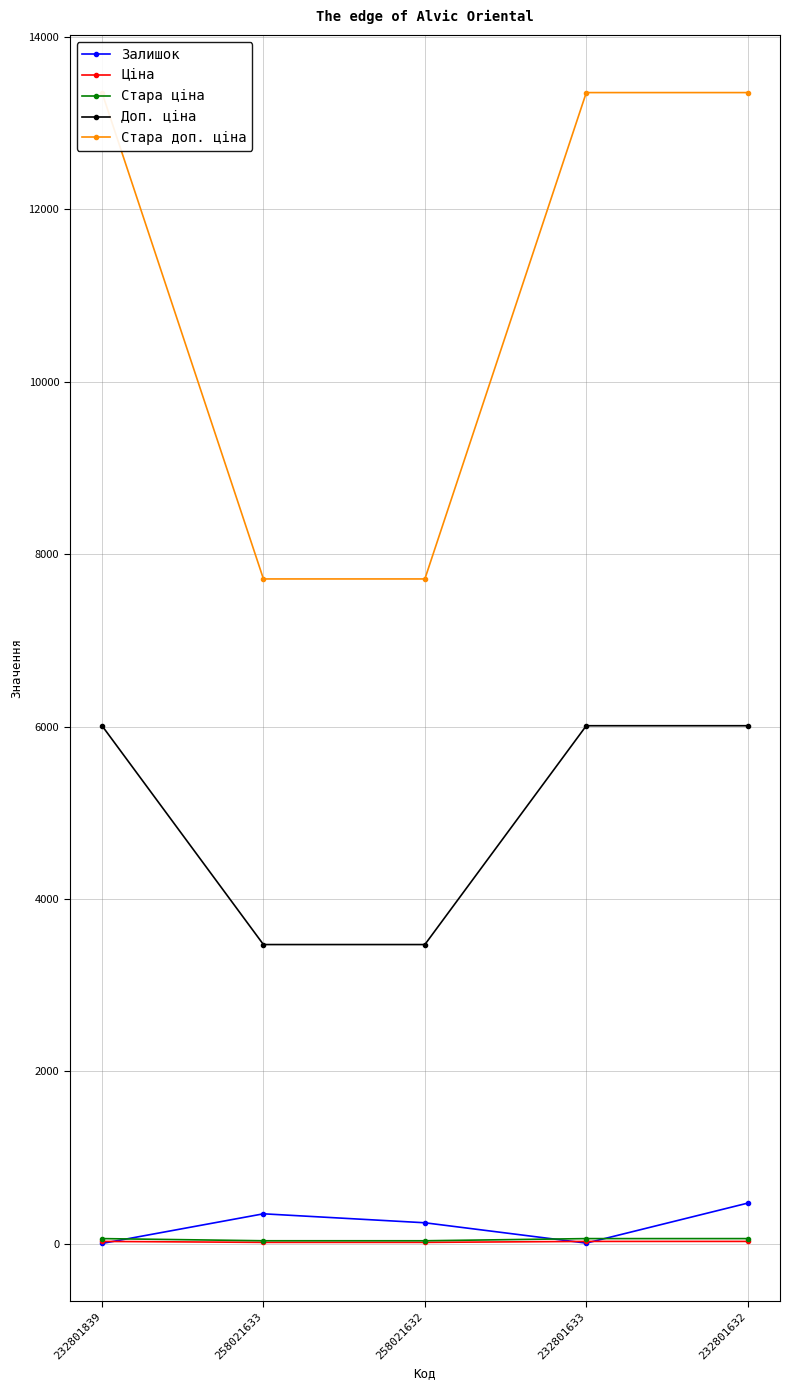

What are all the series names shown in the legend?

Залишок, Ціна, Стара ціна, Доп. ціна, Стара доп. ціна